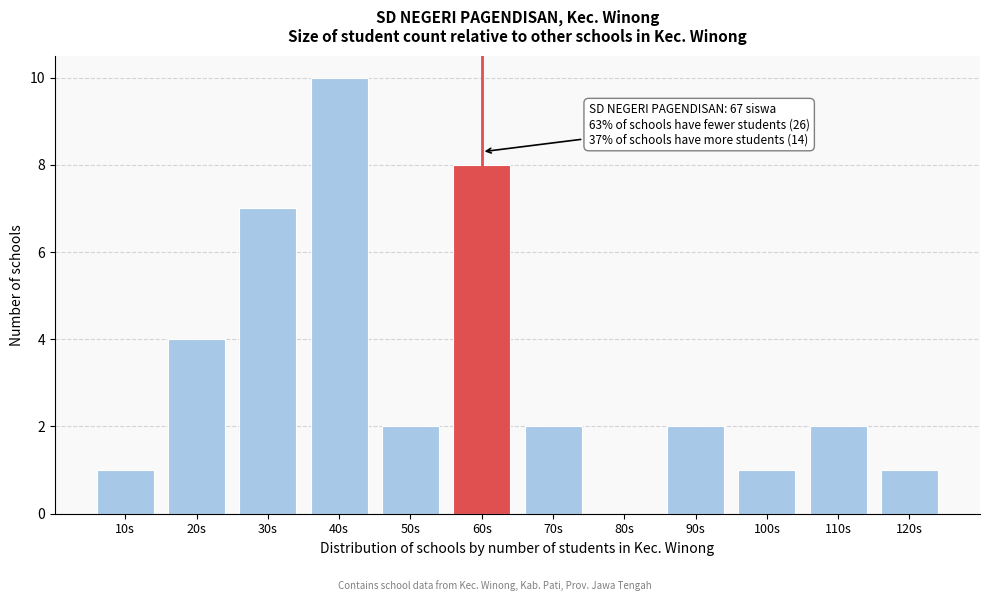

Reading left to right, transcribe all the data shown in this chart.

10s=1	20s=4	30s=7	40s=10	50s=2	60s=8	70s=2	80s=0	90s=2	100s=1	110s=2	120s=1